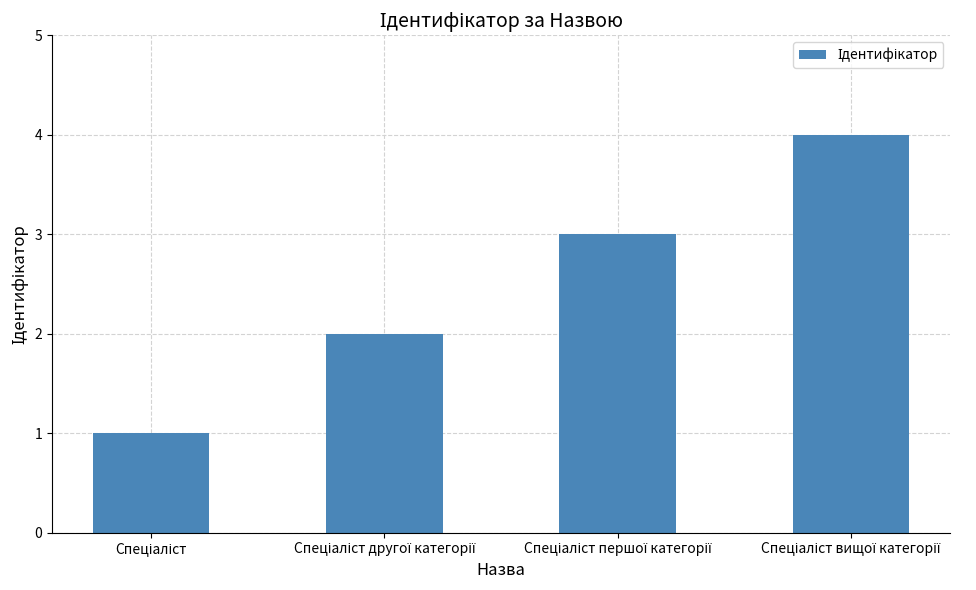

What is the maximum value shown in the chart?

4